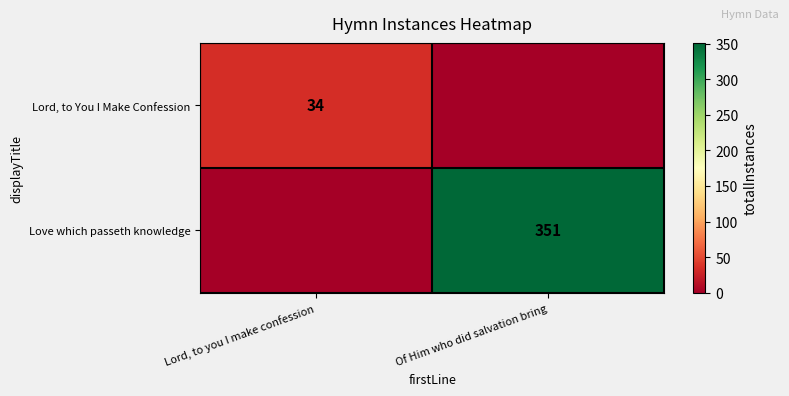

Is the value of Love which passeth knowledge at Of Him who did salvation bring greater than the value of Lord, to You I Make Confession at Lord, to you I make confession?

Yes